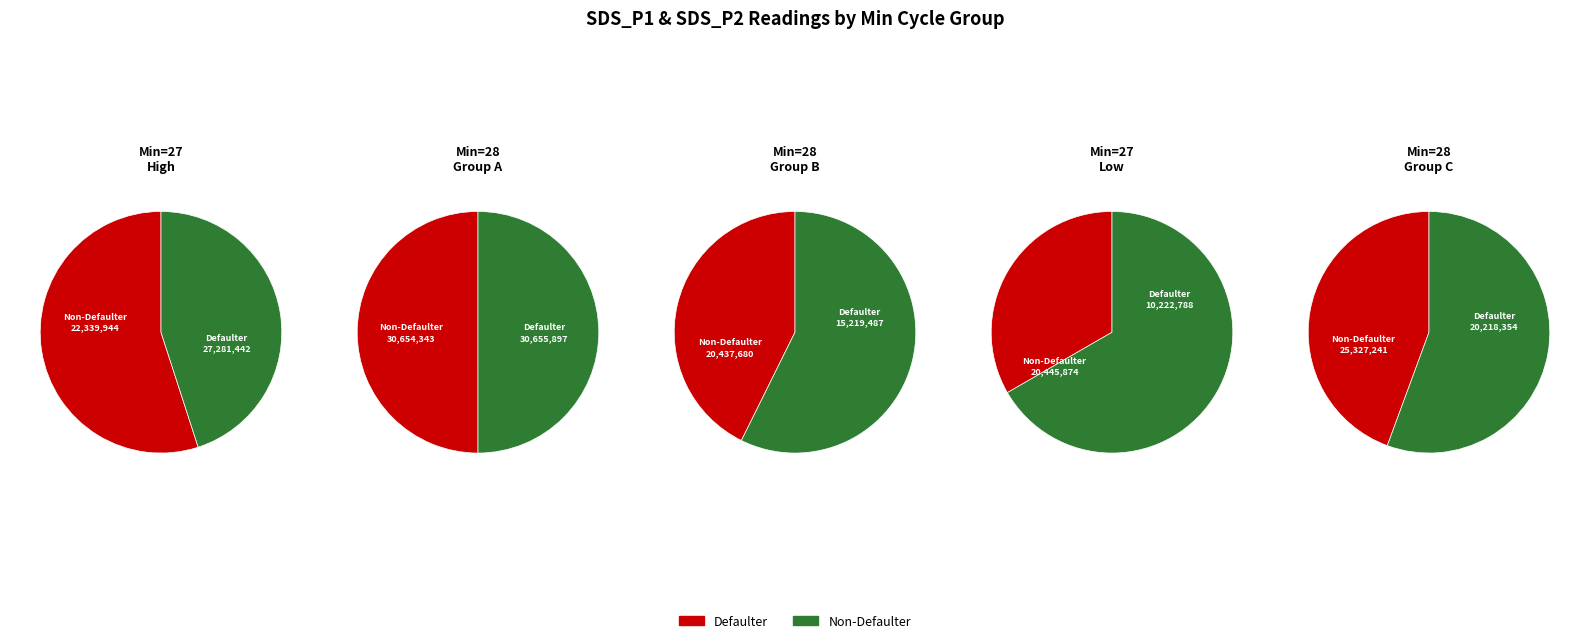

At 1, list the series in order from smallest to largest.

SDS_P2 (Non-Defaulter), SDS_P1 (Defaulter)